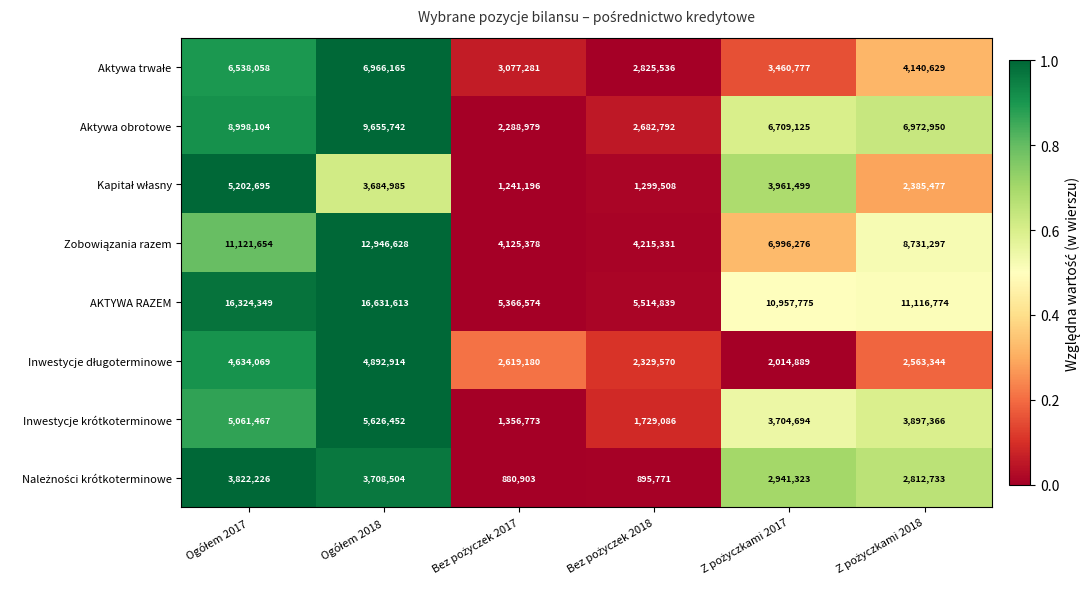

What is the minimum value shown in the chart?

880903